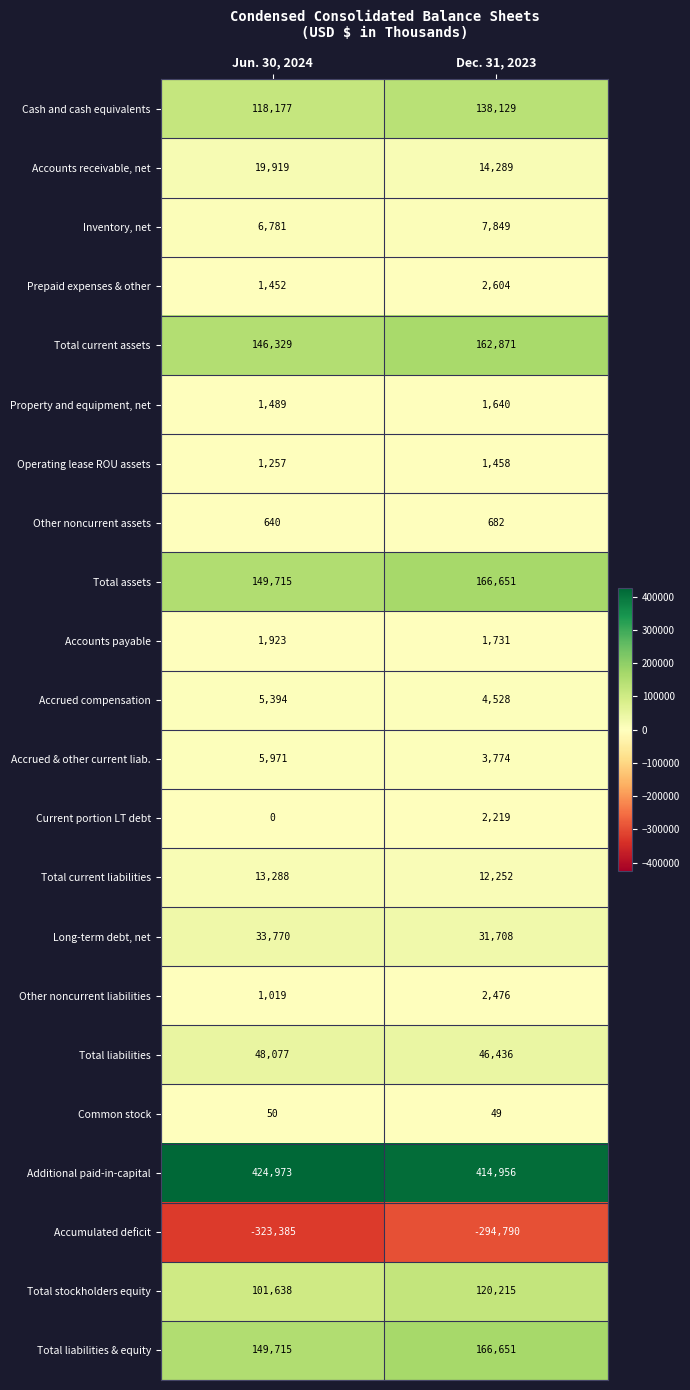

What is the difference between the highest and lowest values at Dec. 31, 2023?

709746